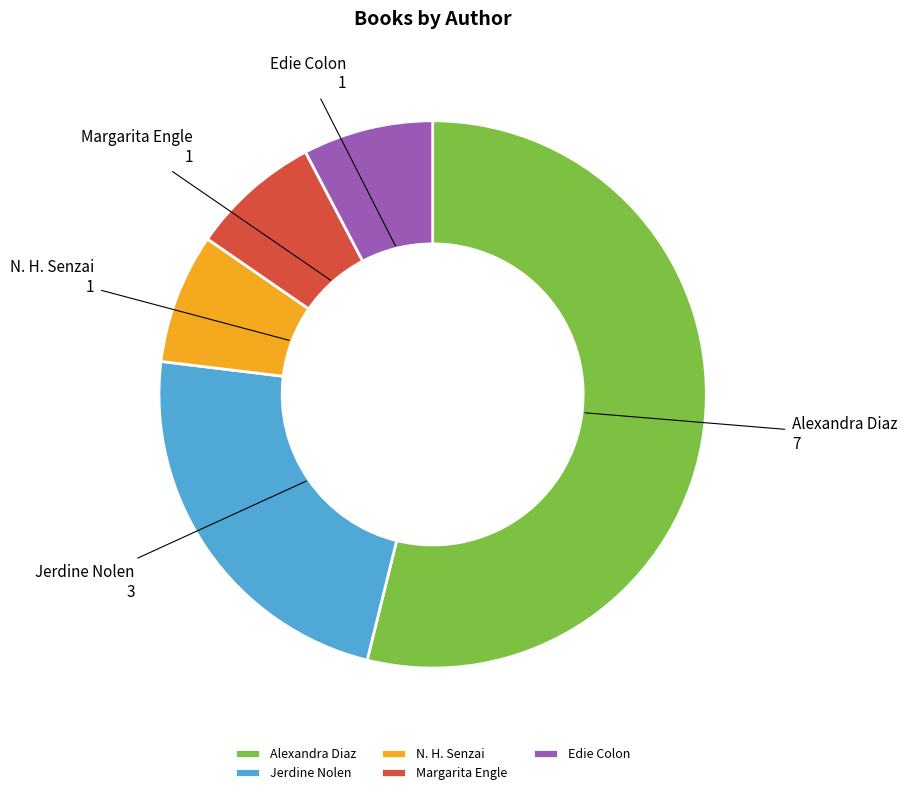

What is the ratio of the value at Margarita Engle to the value at Jerdine Nolen?

0.3